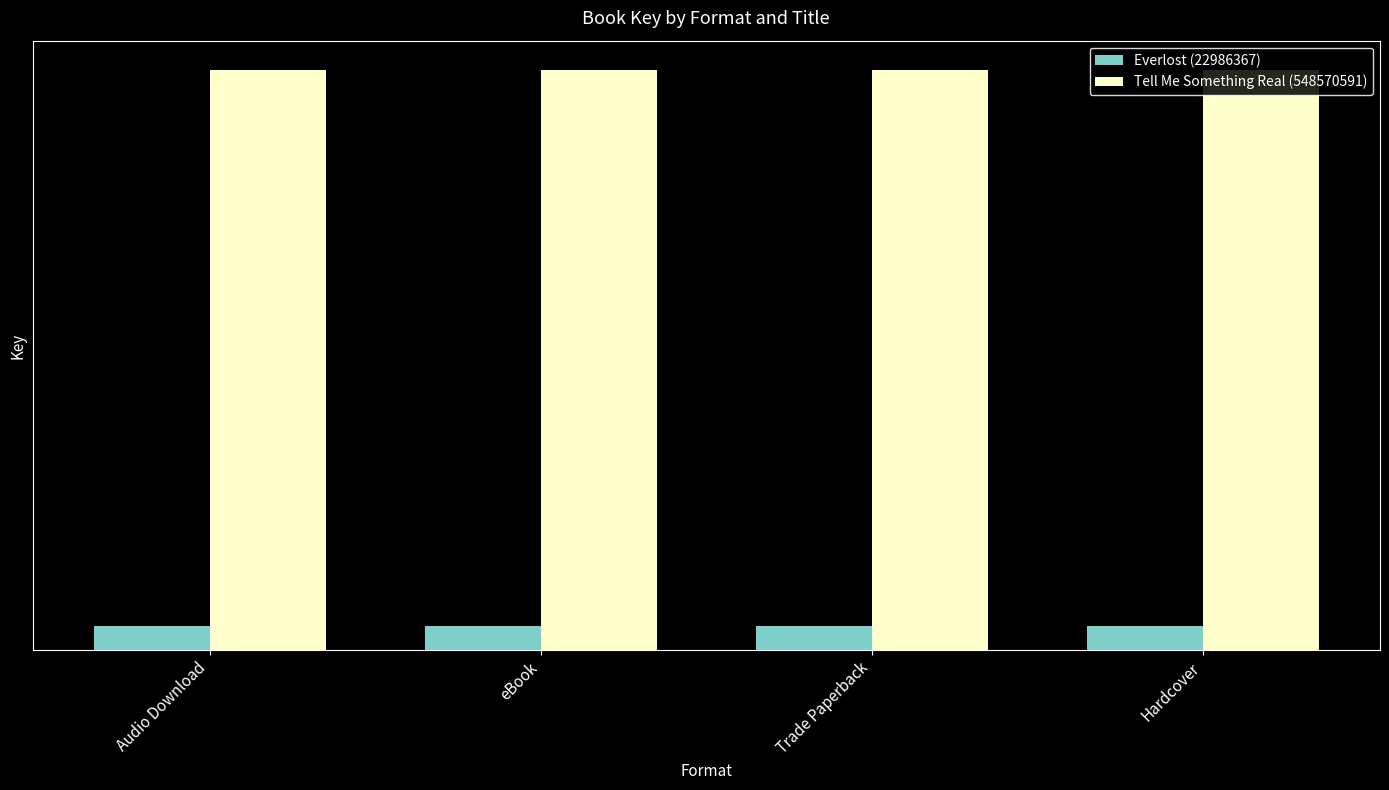

Are the bars horizontal?

No